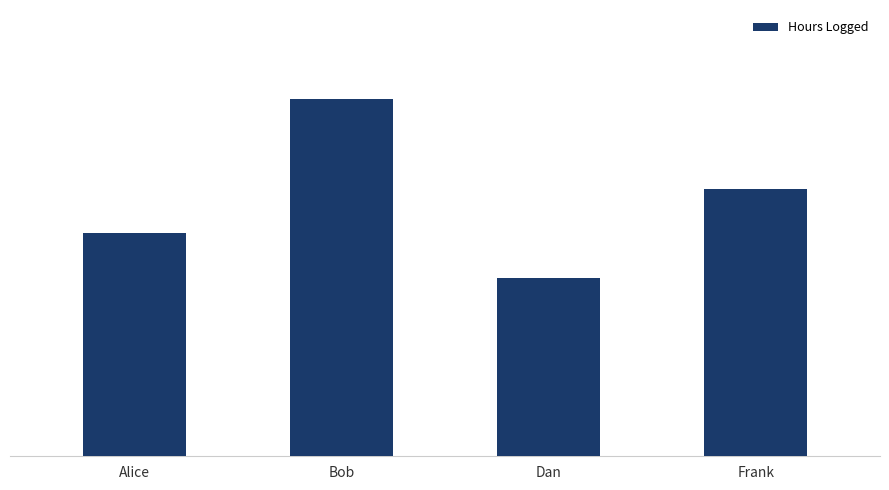

The value at Alice is 3. True or false?

False